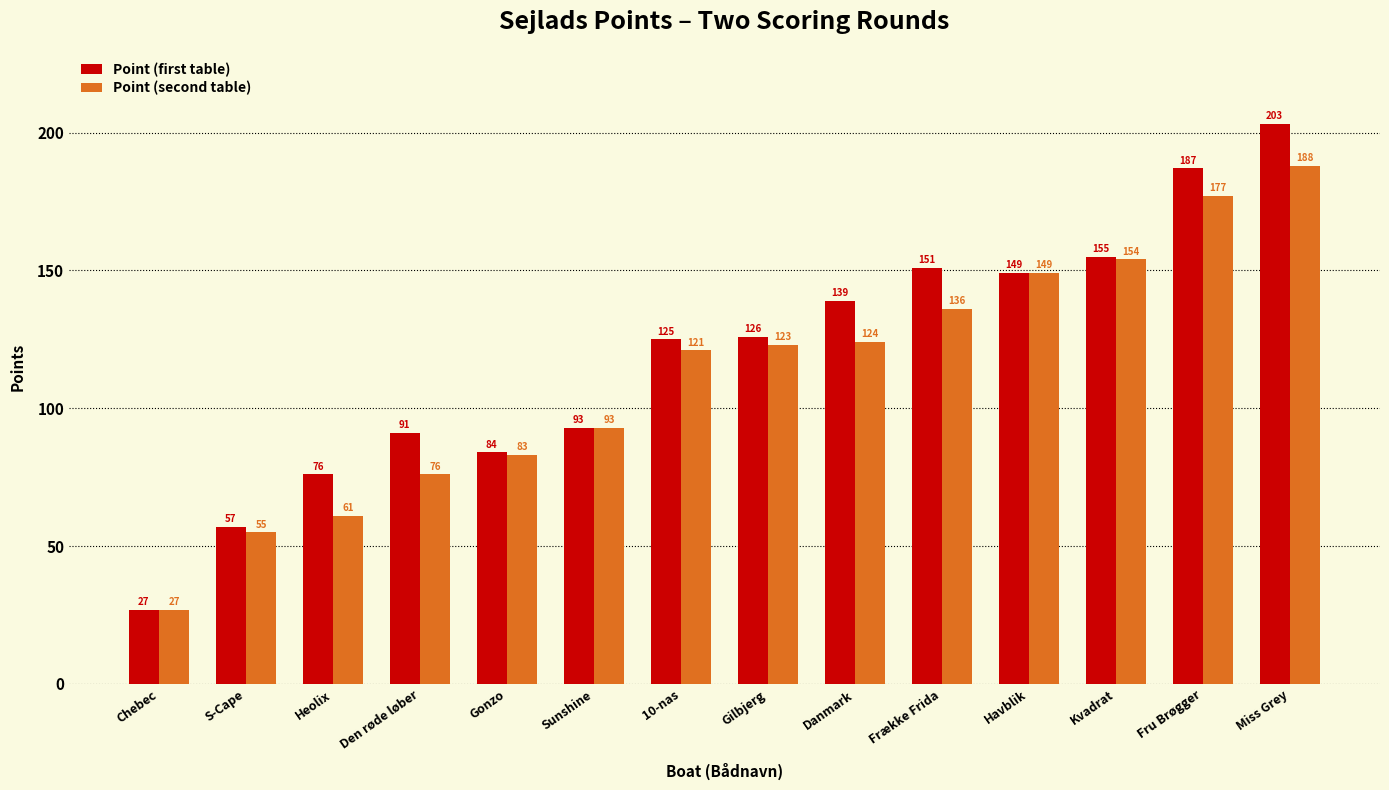

List the labels in order of Point (first table) value, largest first.

Miss Grey, Fru Brøgger, Kvadrat, Frække Frida, Havblik, Danmark, Gilbjerg, 10-nas, Sunshine, Den røde løber, Gonzo, Heolix, S-Cape, Chebec